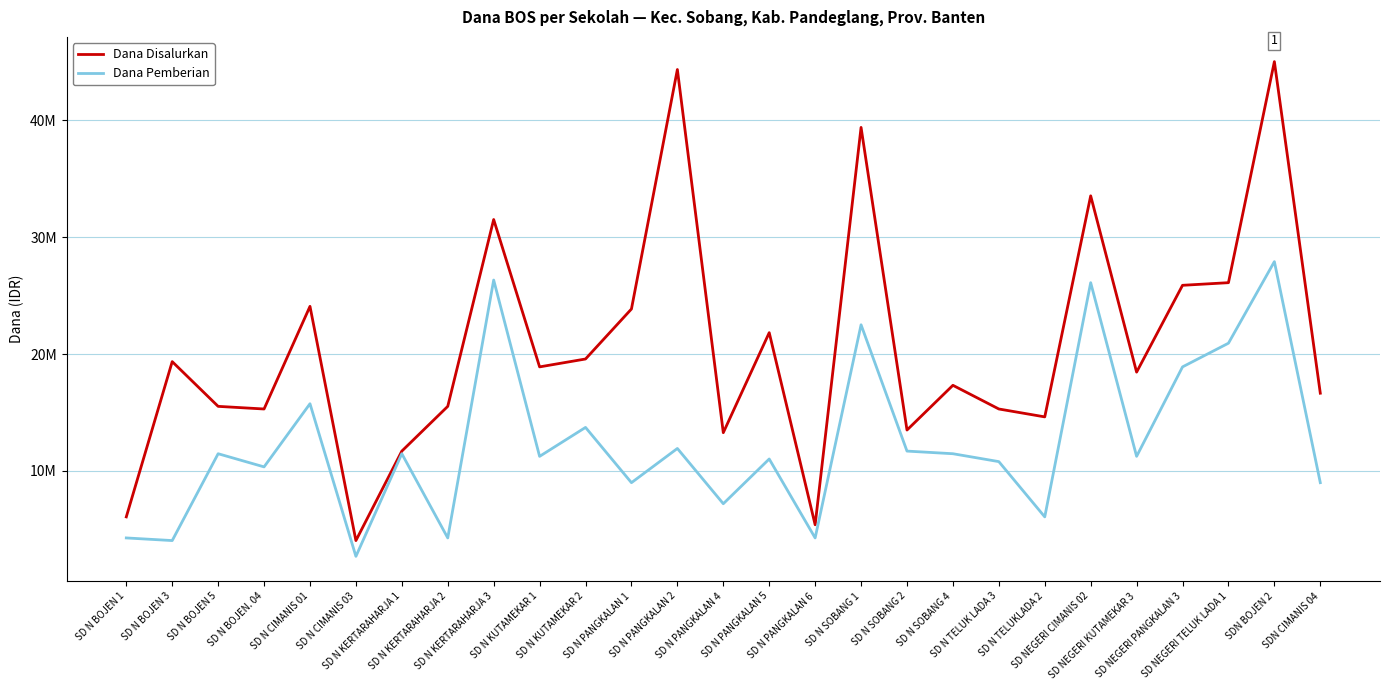

What position from the right is SD N SOBANG 4?

9